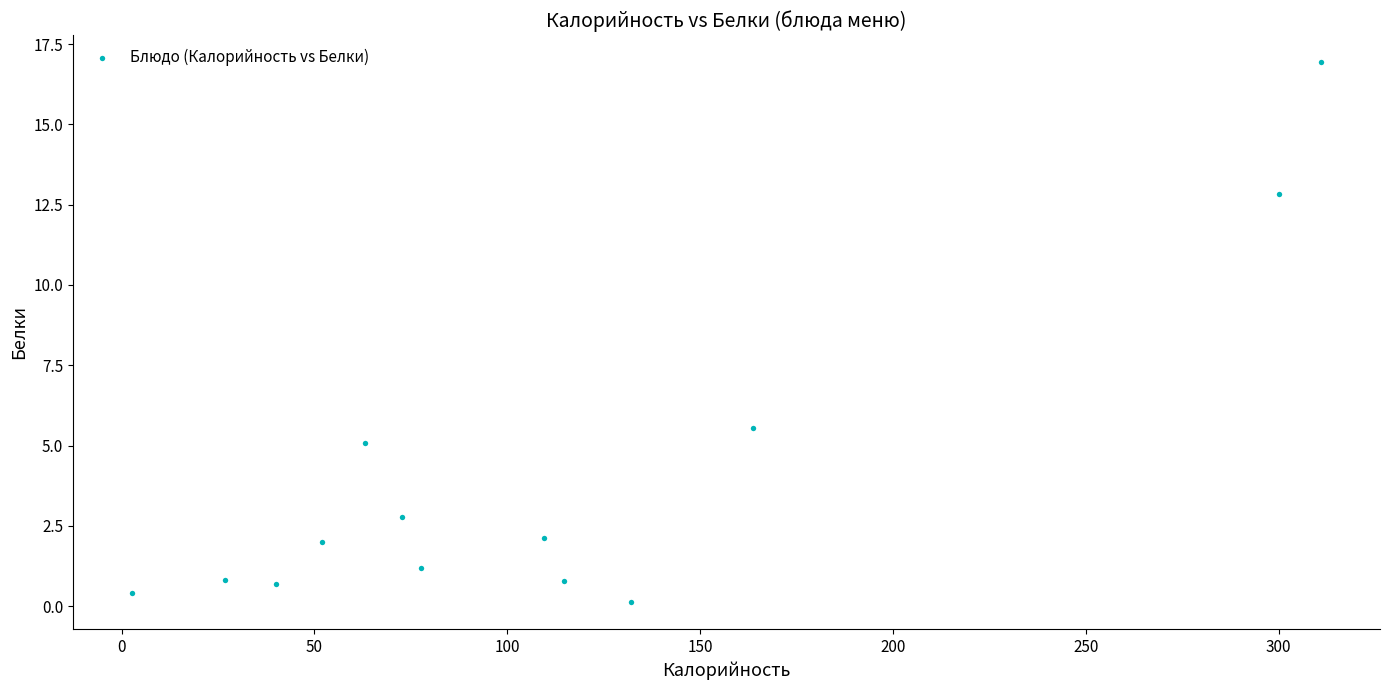

What is the range of X values (max minus min)?

308.1